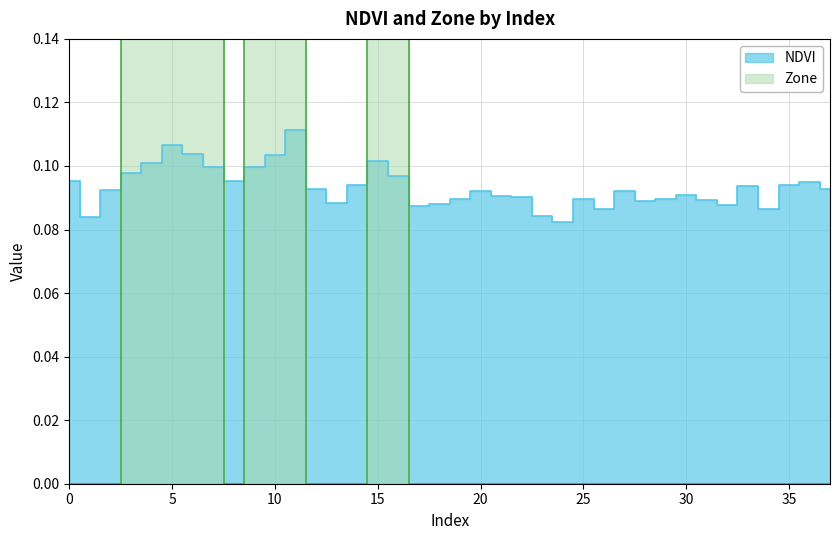

Rank the series by their average value, from lowest to highest.

NDVI, Zone